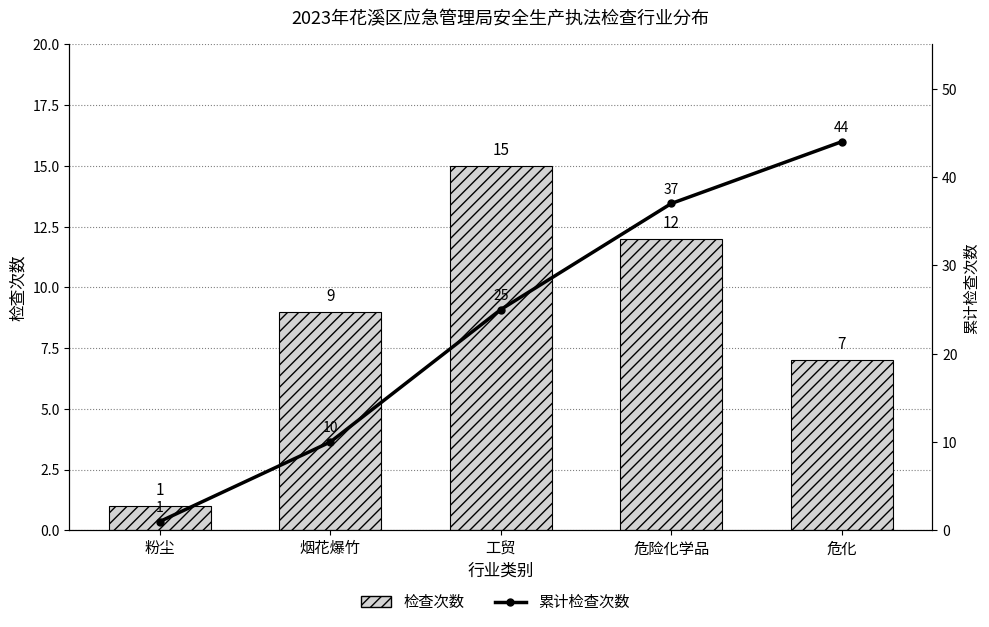

How many groups of bars are there?

5